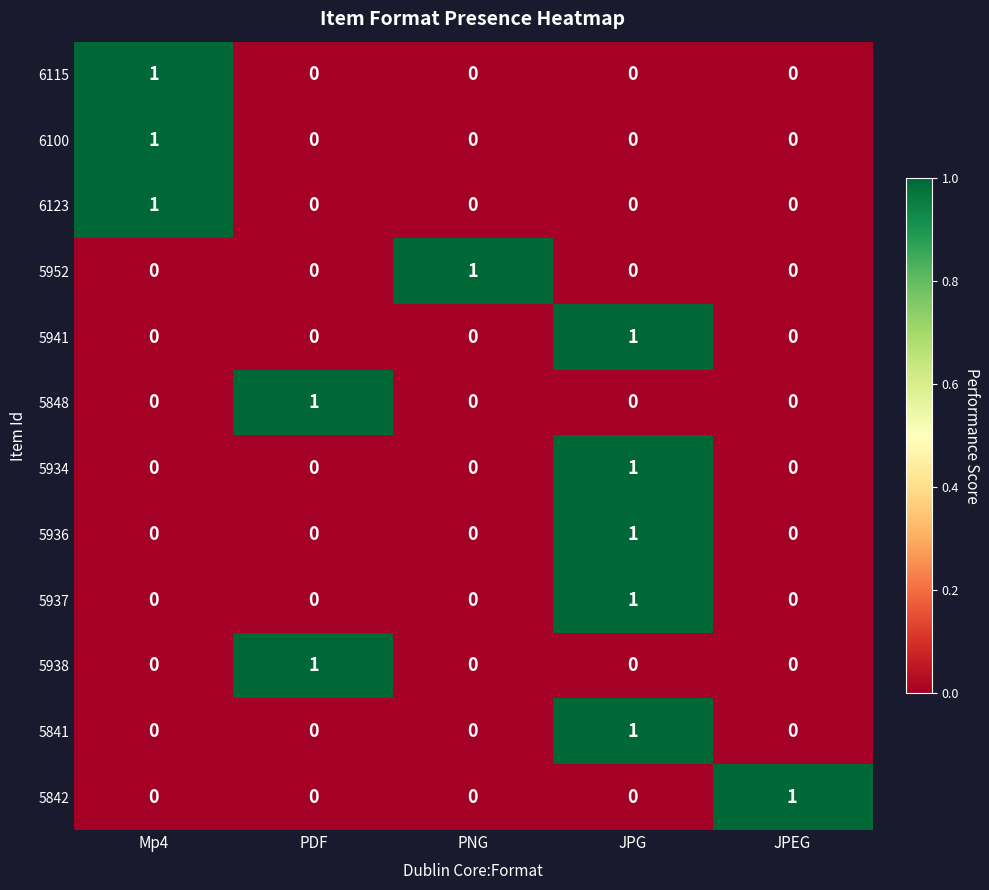

How many 5938 values are between 0 and 1?

5